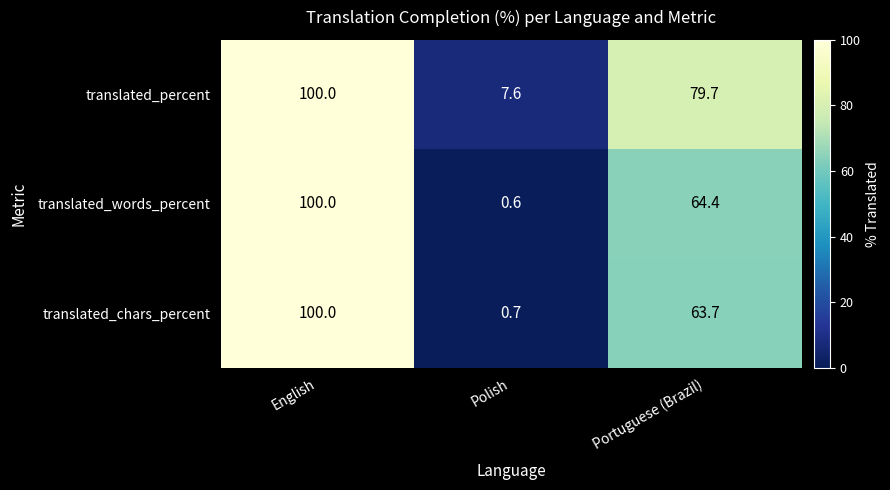

What is the approximate value of translated_words_percent at English?

100.0